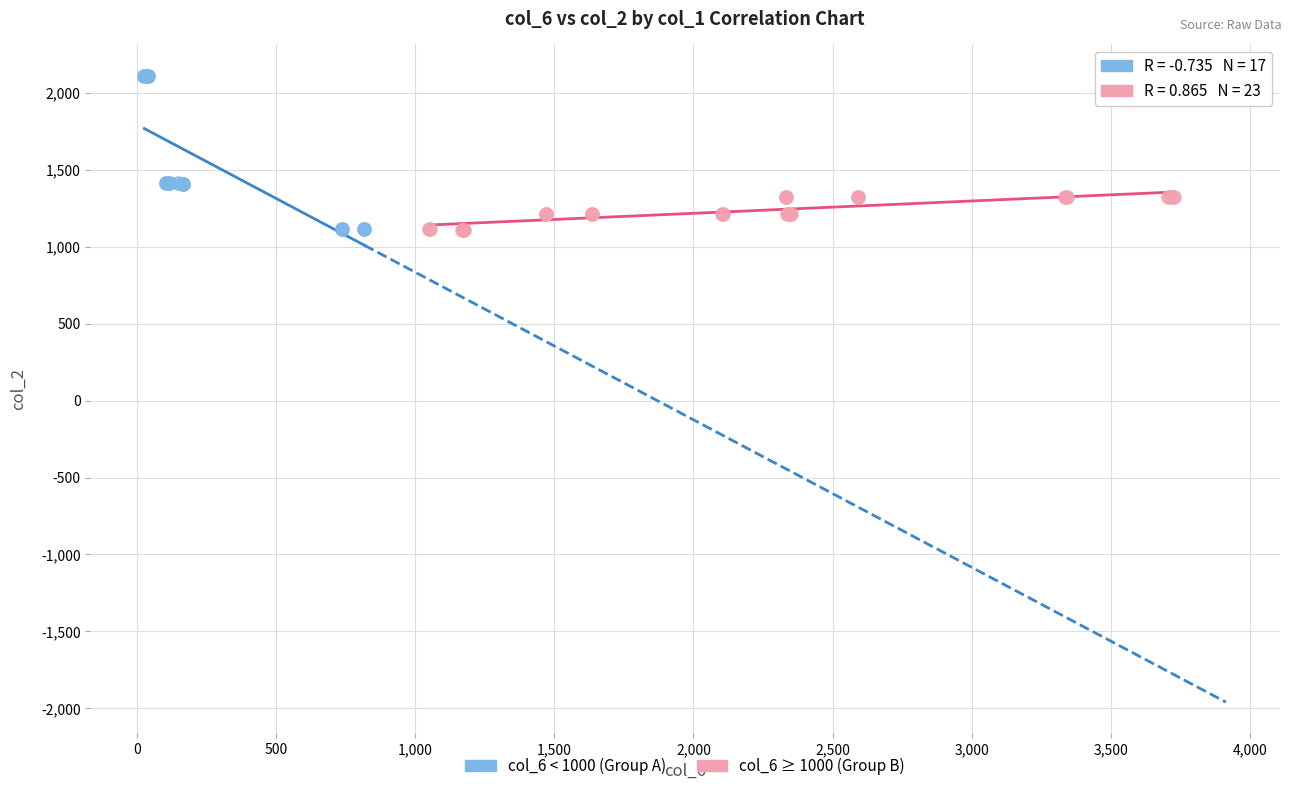

What are all the series names shown in the legend?

col_6 < 1000 (Group A), col_6 ≥ 1000 (Group B)